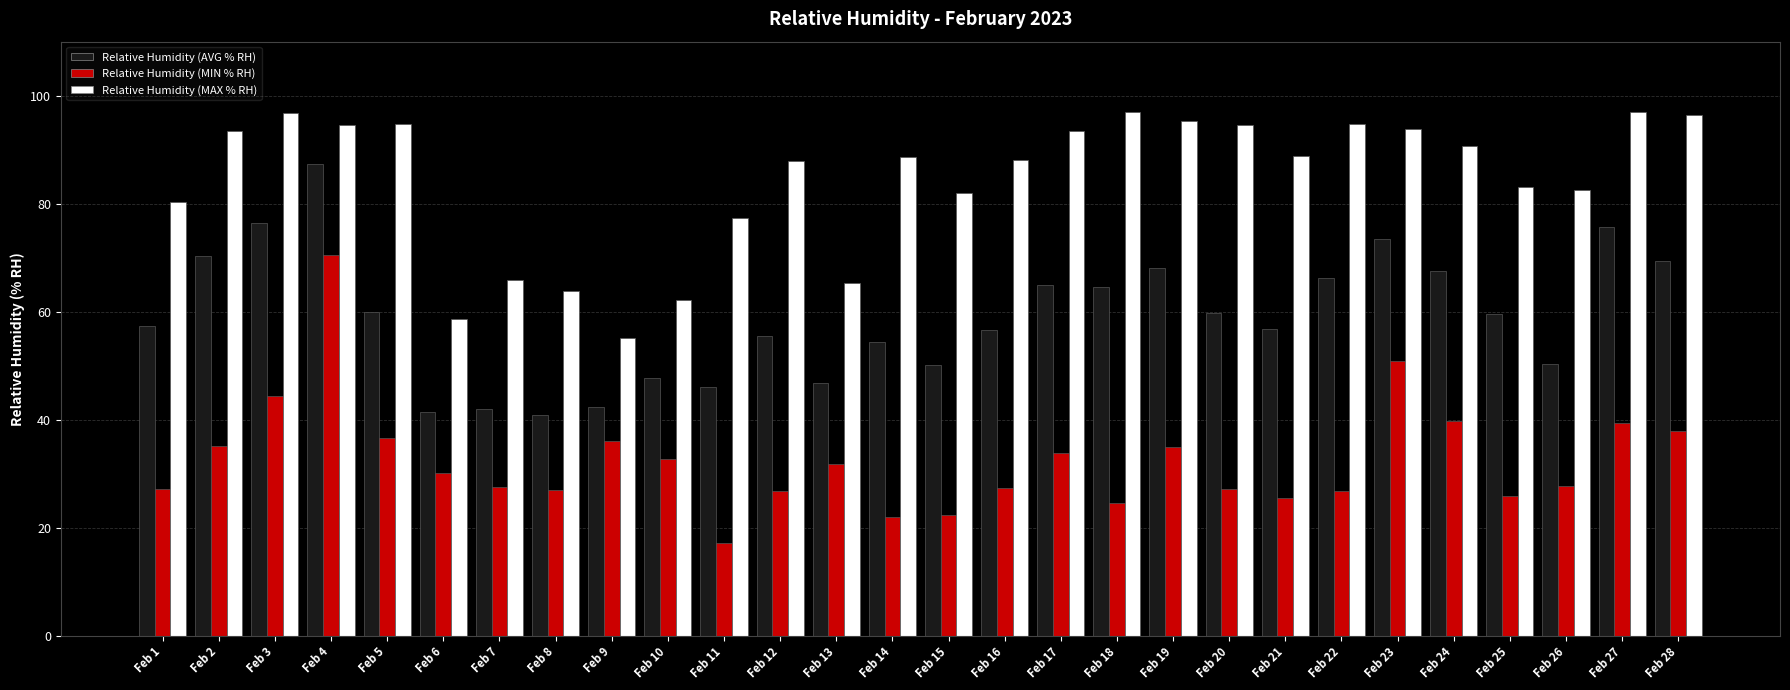

Rank the series at Feb 27 from lowest to highest value.

Relative Humidity (MIN % RH), Relative Humidity (AVG % RH), Relative Humidity (MAX % RH)